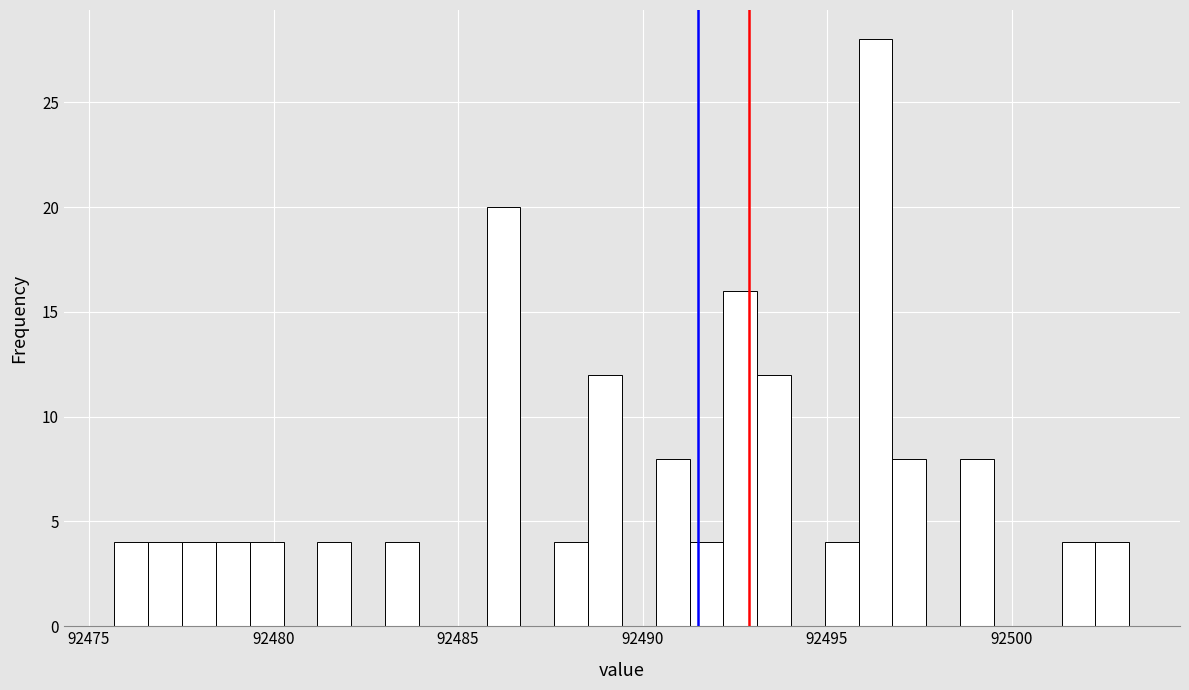

Around what value on the x-axis is the tallest bar? Give the approximate position of its centre, as read against the axis.

92496.5